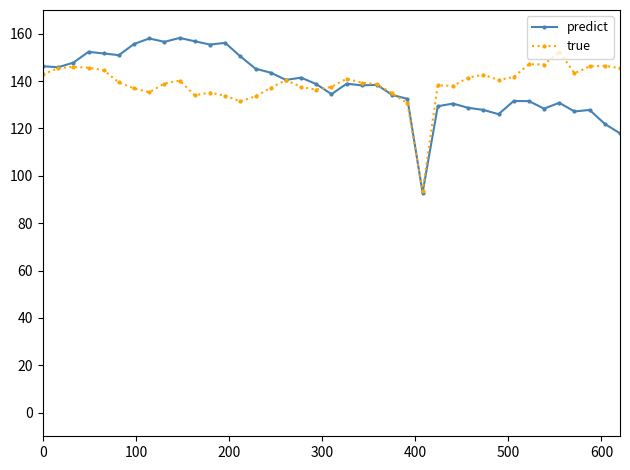

True or false: predict has more than 0 interior local peaks.

True